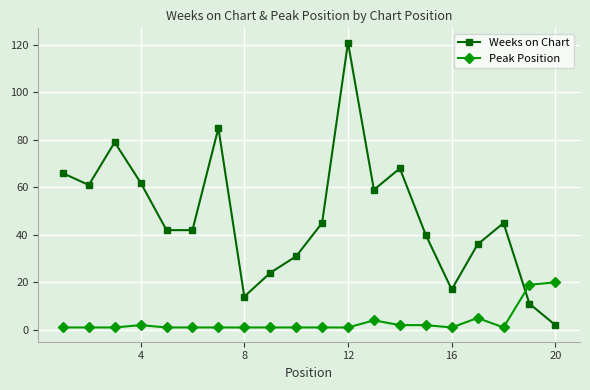

Which series has the widest spread of values?

Weeks on Chart